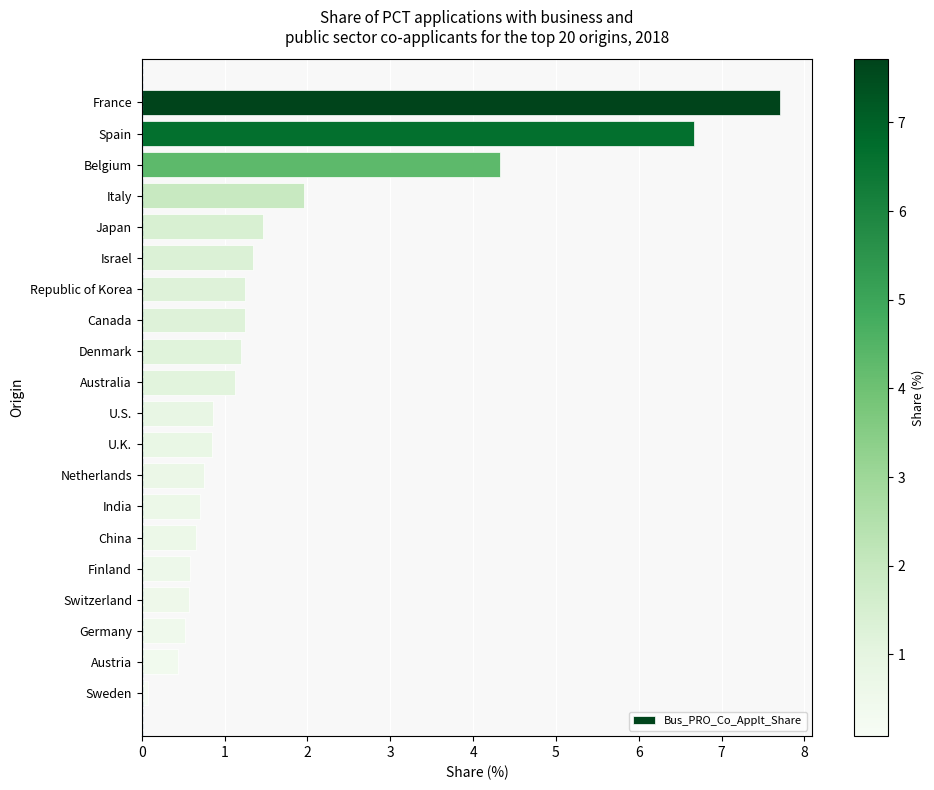

The chart shows a value of 3.4 at Italy. True or false?

False